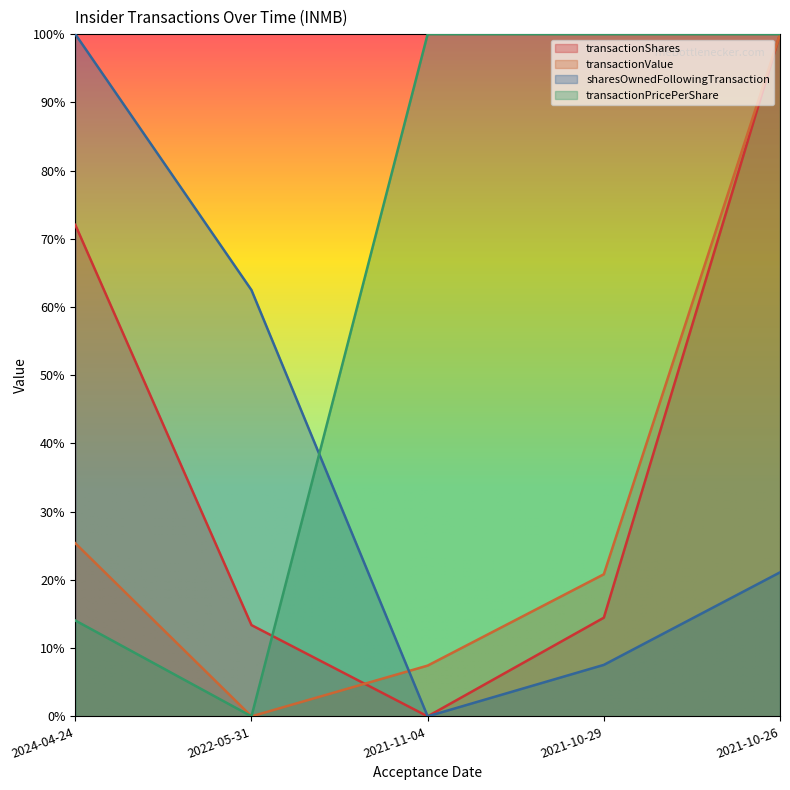

Reading left to right, extract all data points from this chart.

transactionShares: 72.0	13.4	0.0	14.5	100.0
transactionValue: 25.4	0.0	7.4	20.8	100.0
sharesOwnedFollowingTransaction: 100.0	62.5	0.0	7.5	21.1
transactionPricePerShare: 14.1	0.0	100.0	100.0	100.0